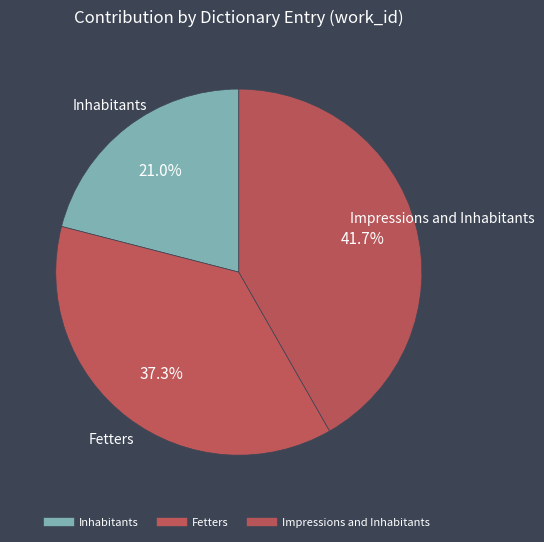

Count the number of slices in the pie.

3